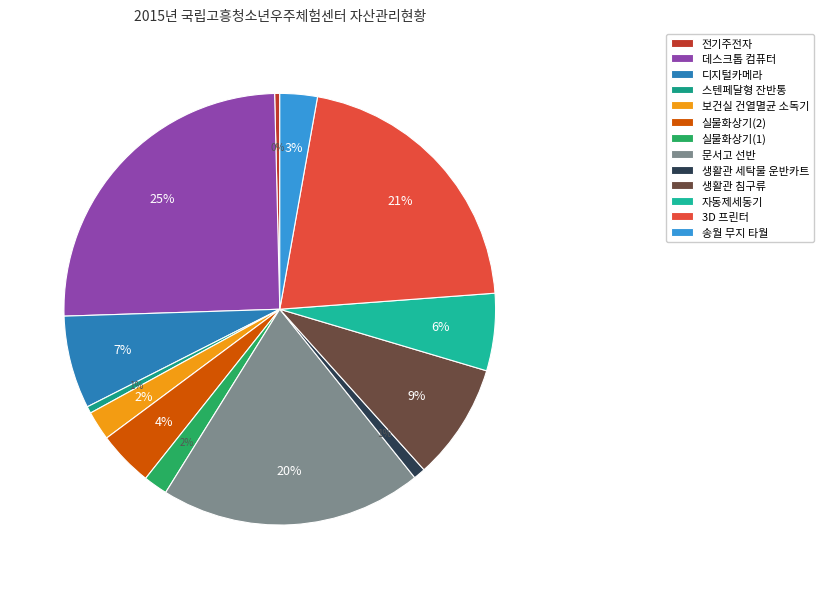

How many slices are in this pie chart?

13